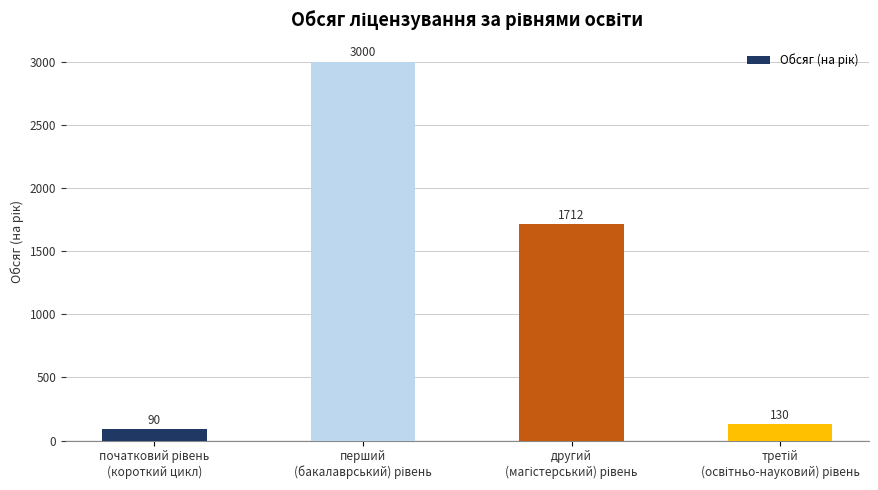

What is the value of the 1st bar from the left?

90